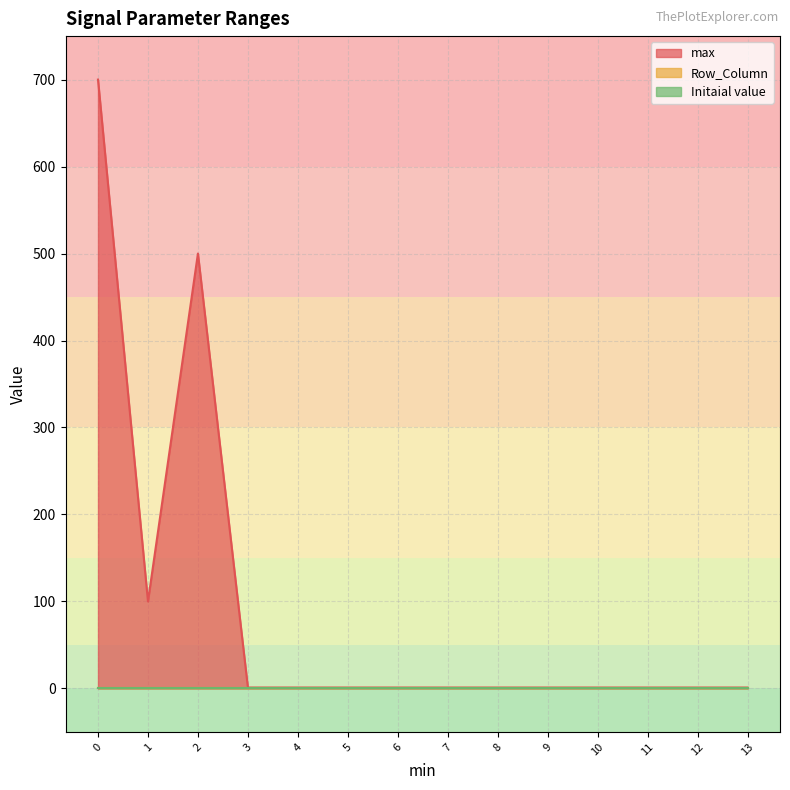

Is the value of Initaial value at 0 greater than the value of max at 0?

No